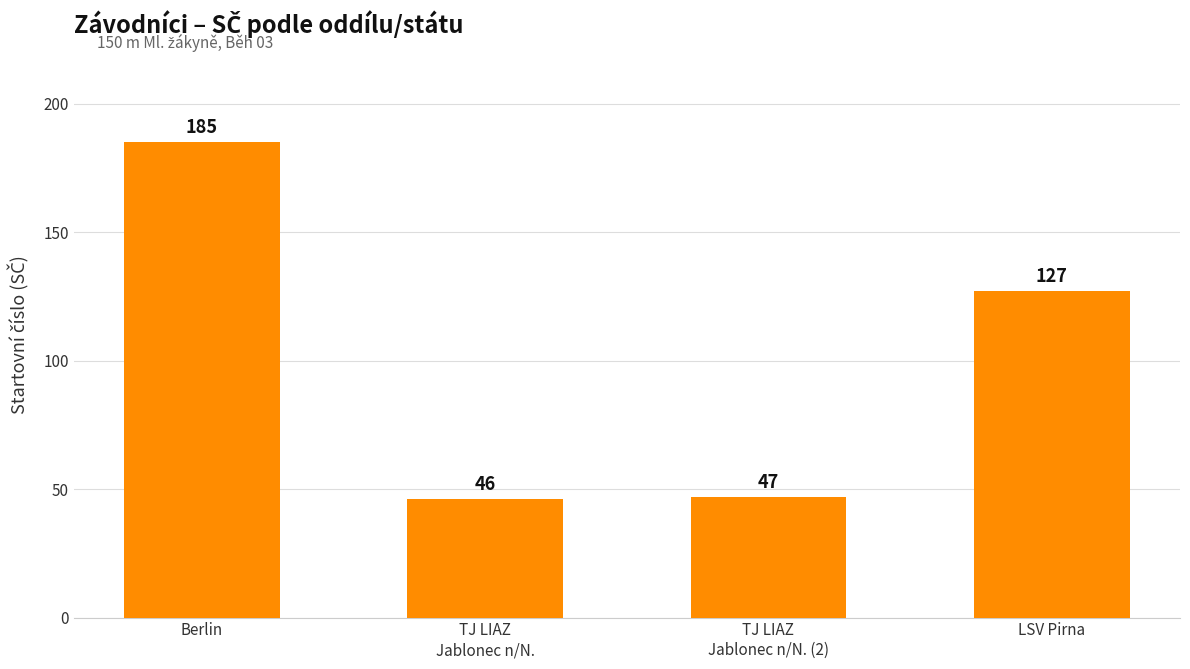

Approximately how many times larger is the value at LSV Pirna compared to TJ LIAZ
Jablonec n/N.?

2.8